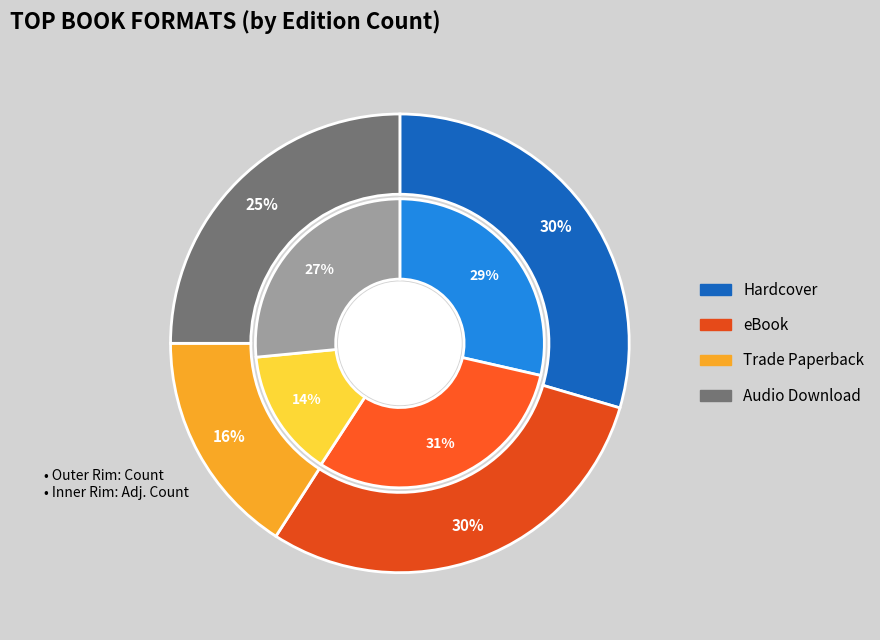

Which has a higher value, eBook or Trade Paperback?

eBook